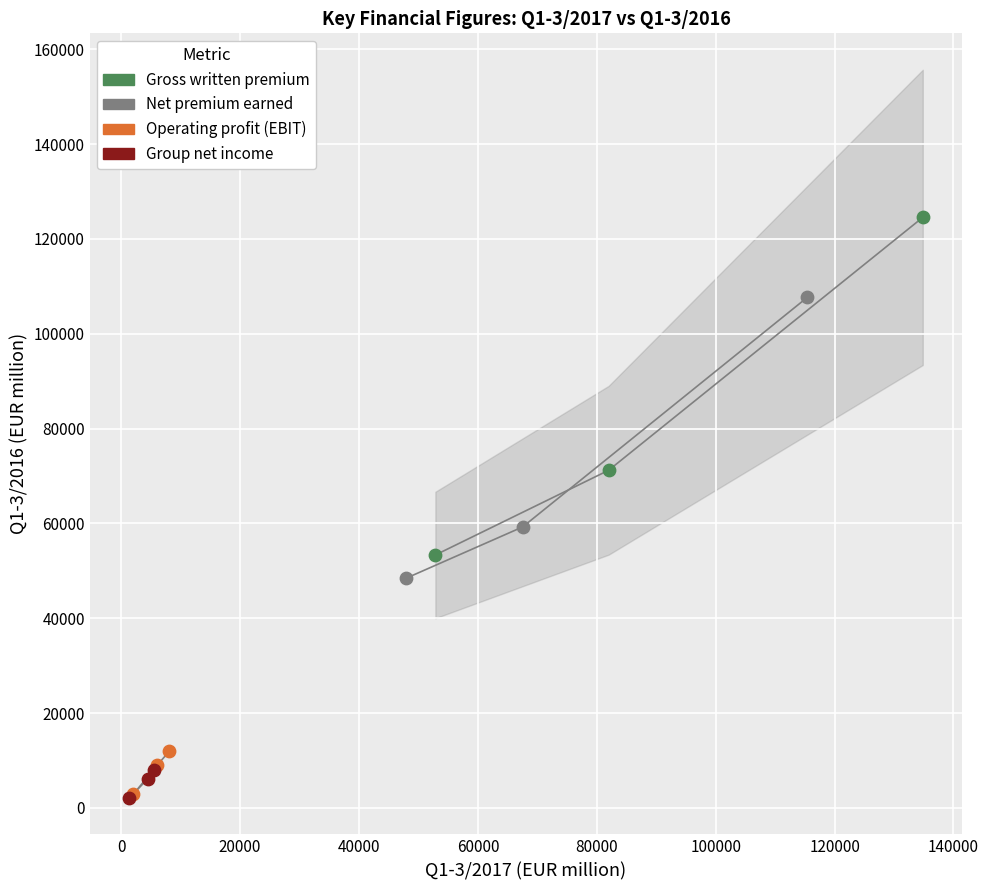

Which series reaches the maximum Y coordinate?

Gross written premium